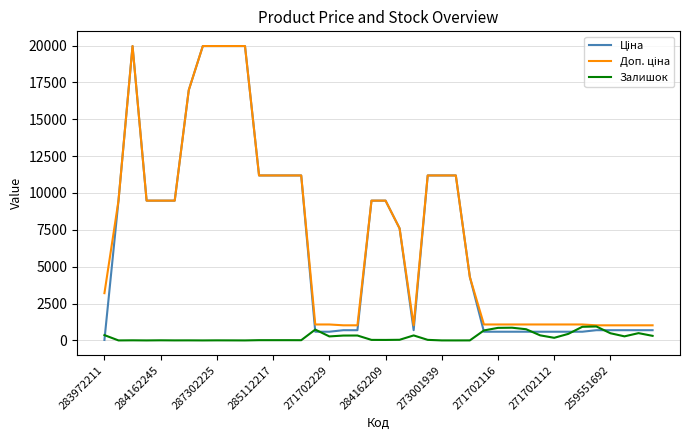

Is this an area chart (filled region under the line)?

No